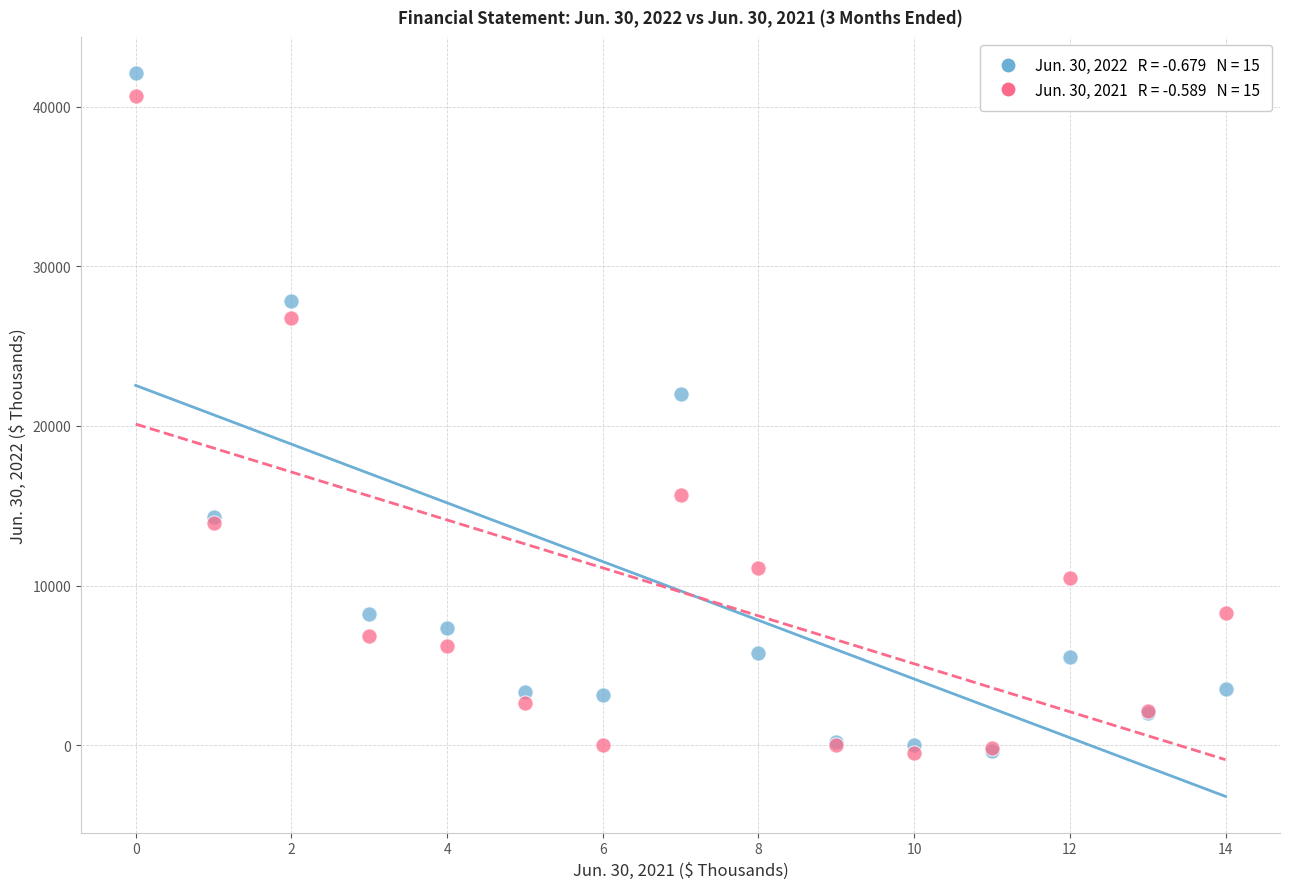

Across all series, what Y value is closest to 20806?

22026